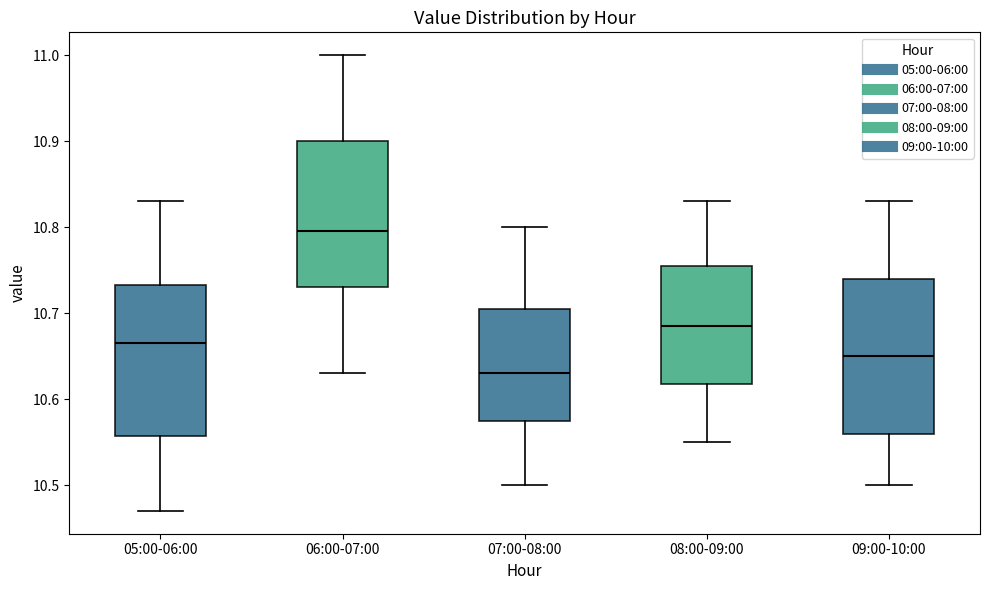

Where is the upper edge of the box for 08:00-09:00 on the y-axis? The values are not printed on the chart, so give them approximately, as read against the axis.

10.76